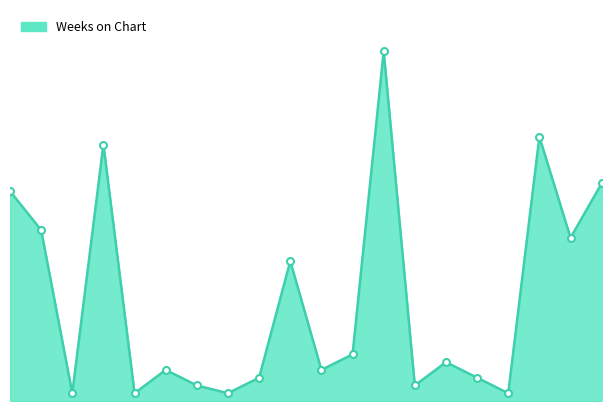

Does the chart have visible grid lines?

No